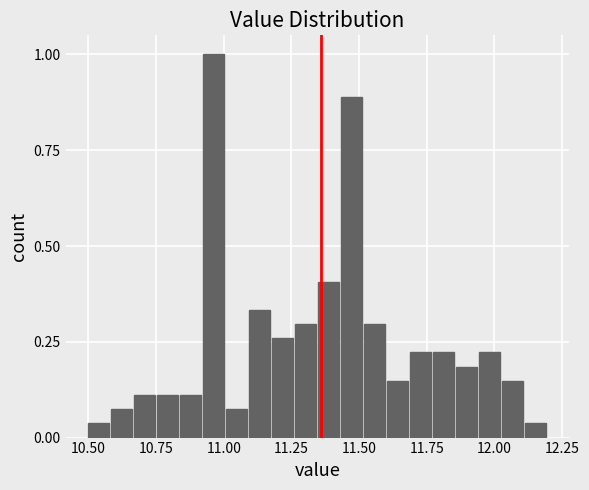

Read against the x-axis, roughly where is the centre of the tallest bar?

10.95